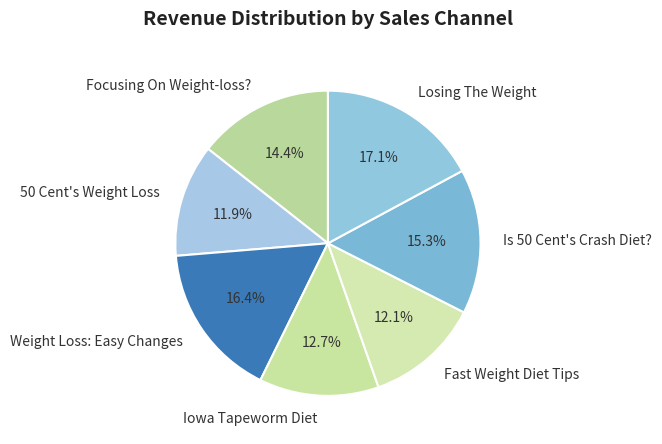

To the nearest percent, what is the difference between the Losing The Weight and Focusing On Weight-loss? slice percentages?

3%